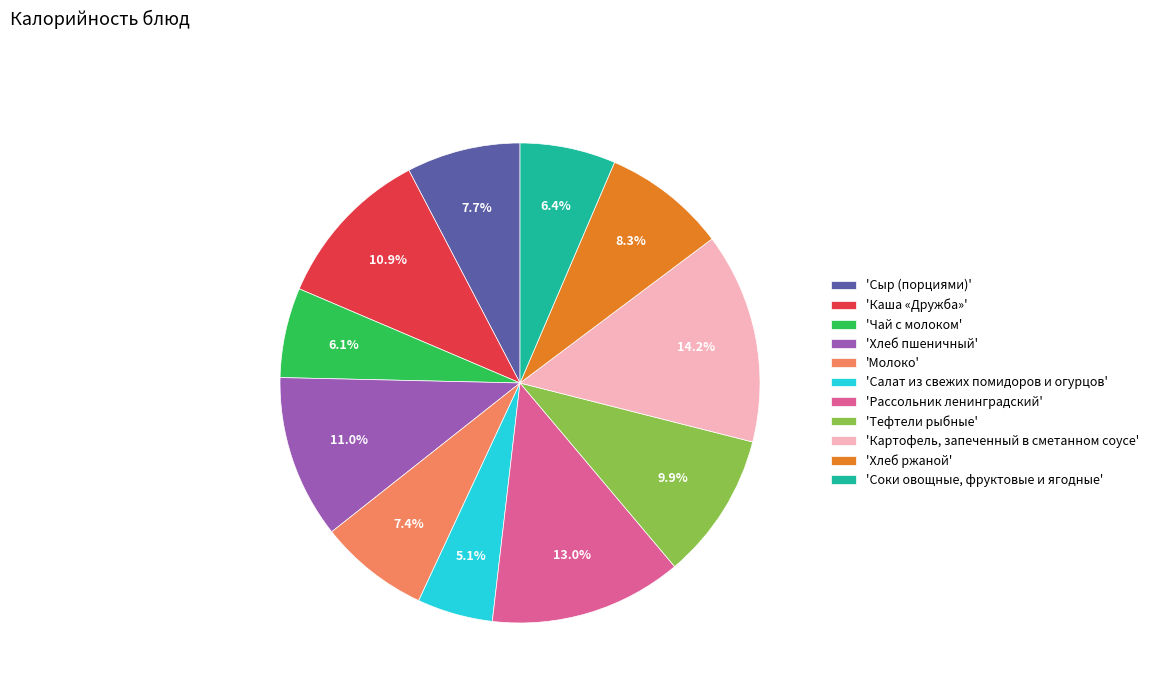

Rank the categories by value from highest to lowest.

'Картофель, запеченный в сметанном соусе', 'Рассольник ленинградский', 'Хлеб пшеничный', 'Каша «Дружба»', 'Тефтели рыбные', 'Хлеб ржаной', 'Сыр (порциями)', 'Молоко', 'Соки овощные, фруктовые и ягодные', 'Чай с молоком', 'Салат из свежих помидоров и огурцов'